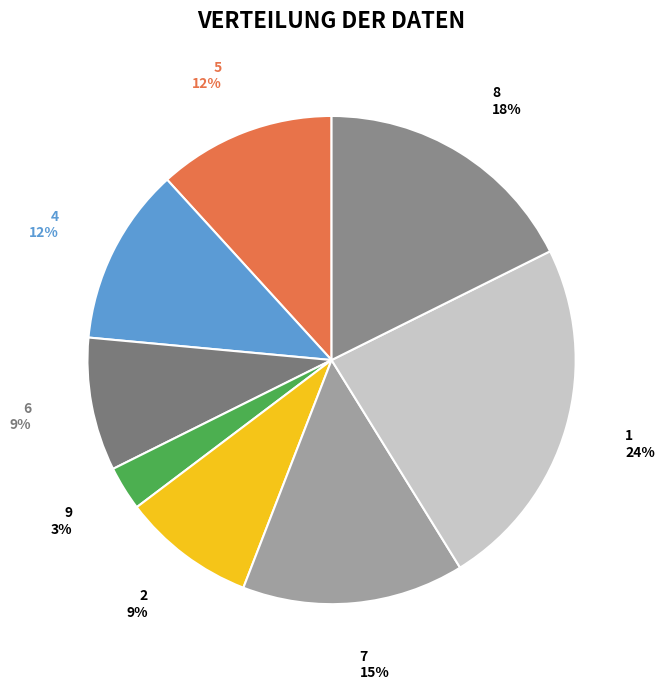

To the nearest percent, what is the combined percentage of 5 and 8?

29%